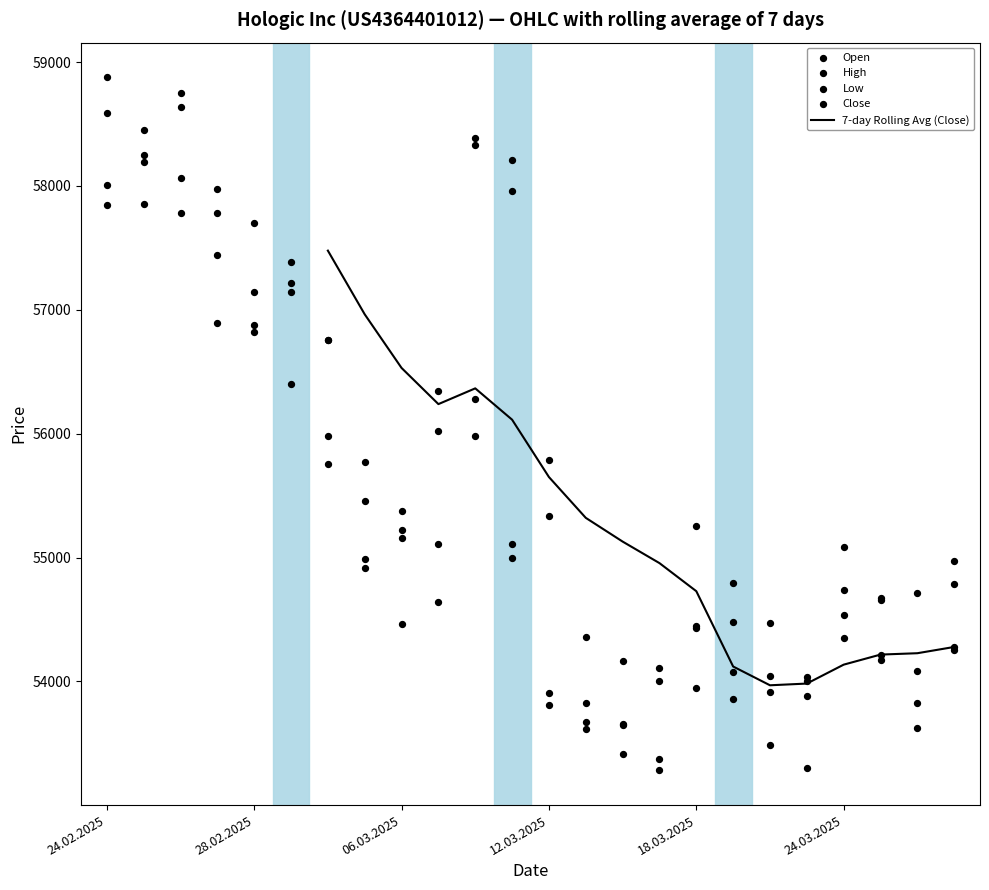

Which series reaches the maximum Y coordinate?

High